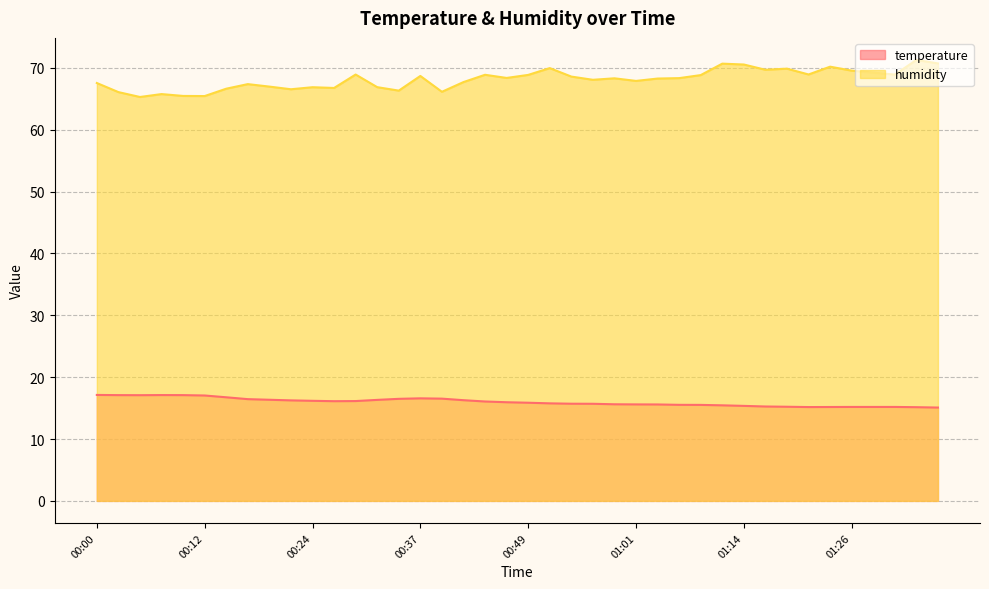

Which category has the highest value in the humidity series?

01:34